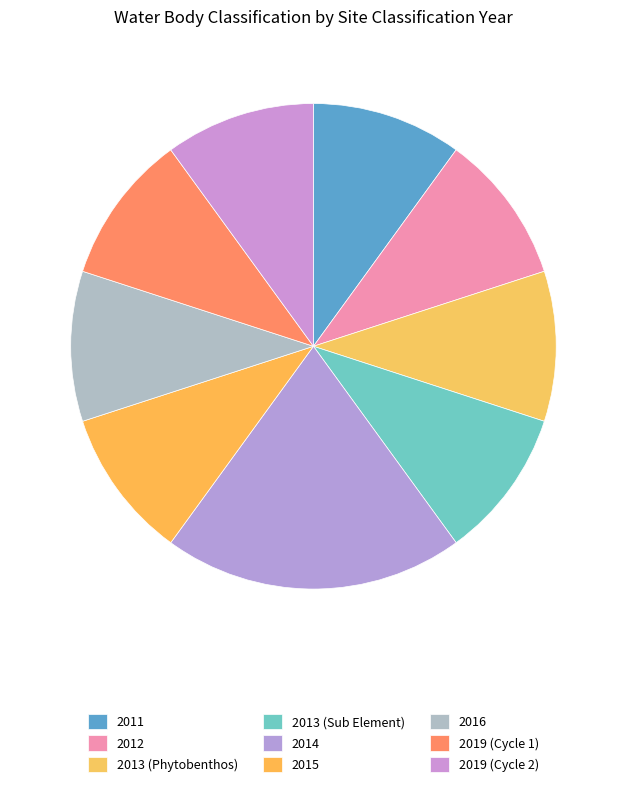

To the nearest percent, what is the difference between the largest and smallest slice percentages?

10%